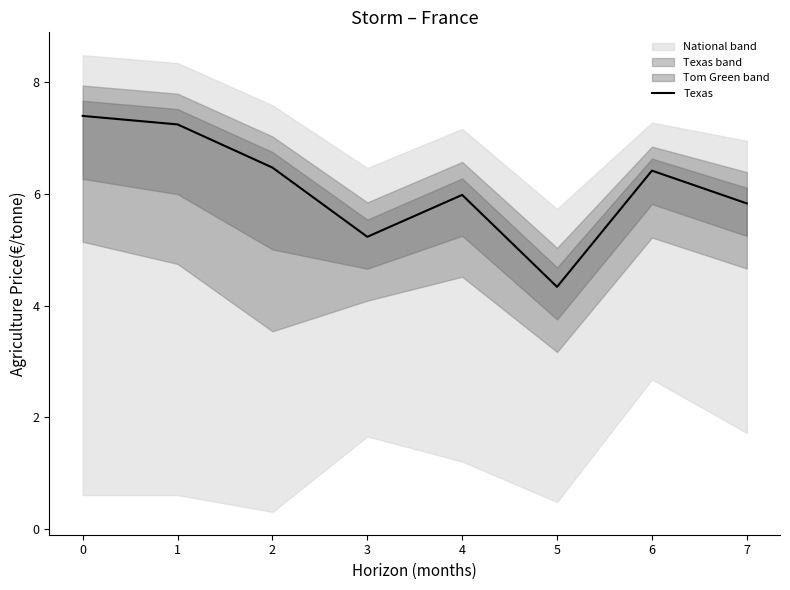

What is the average value?

6.1